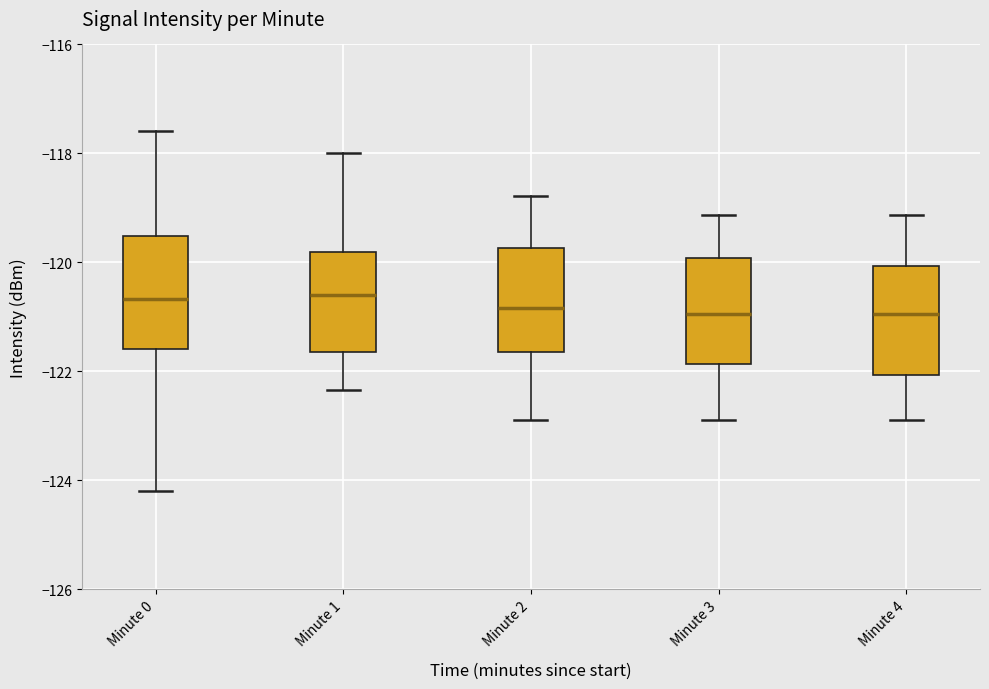

Reading left to right, read every box against the y-axis: the position of its median line, the range the box covers, and the ends of its whiskers. The values are not printed on the chart, so give them approximately, as read against the axis.

Minute 0: median -120.6, box -121.6 to -119.6, whiskers -124.2 to -117.6
Minute 1: median -120.6, box -121.6 to -119.8, whiskers -122.4 to -118.0
Minute 2: median -120.8, box -121.6 to -119.8, whiskers -122.8 to -118.8
Minute 3: median -121.0, box -121.8 to -120.0, whiskers -123.0 to -119.2
Minute 4: median -121.0, box -122.0 to -120.0, whiskers -123.0 to -119.2